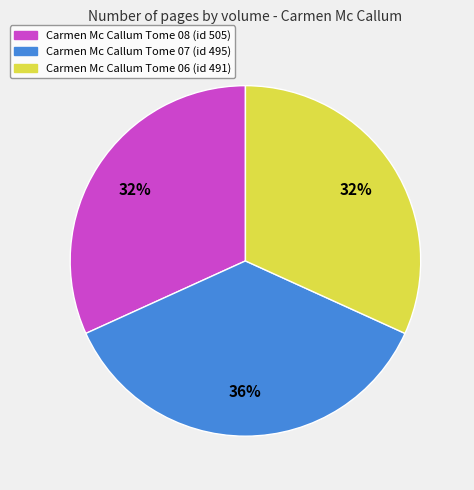

Count the number of slices in the pie.

3